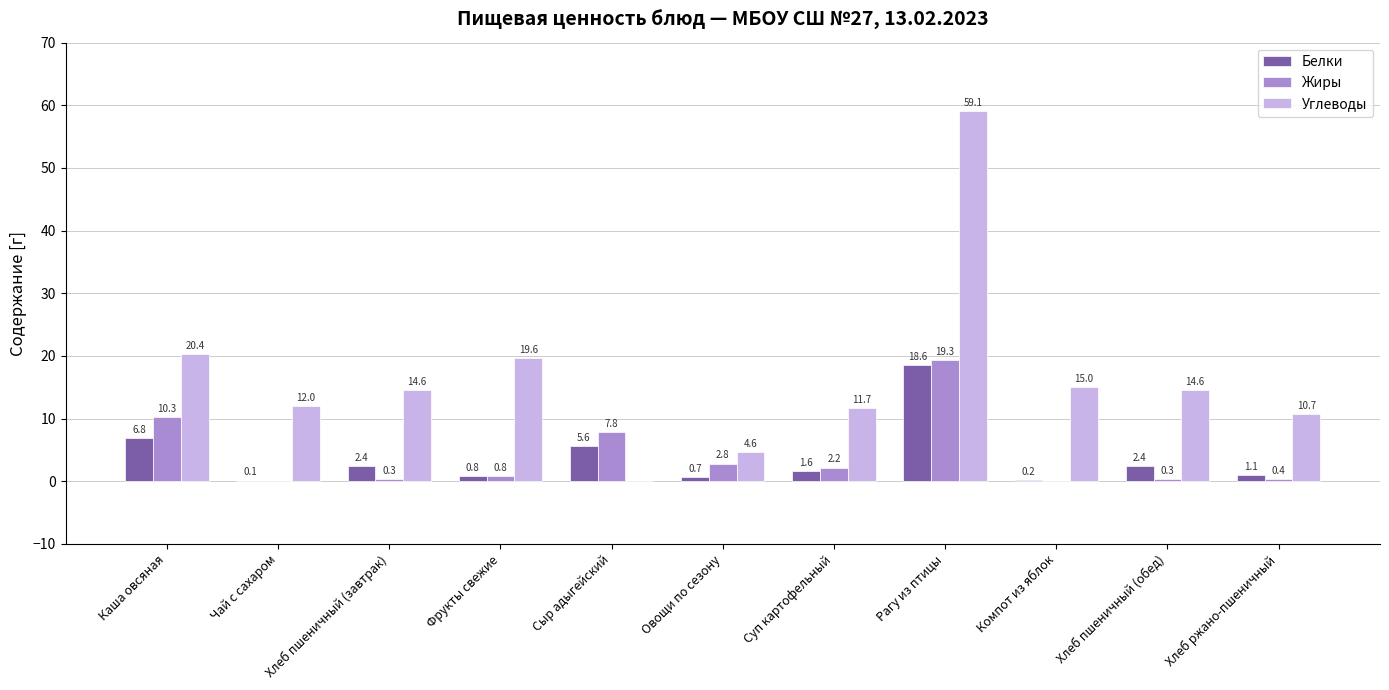

The Углеводы series shows 59.1 at Рагу из птицы. True or false?

True